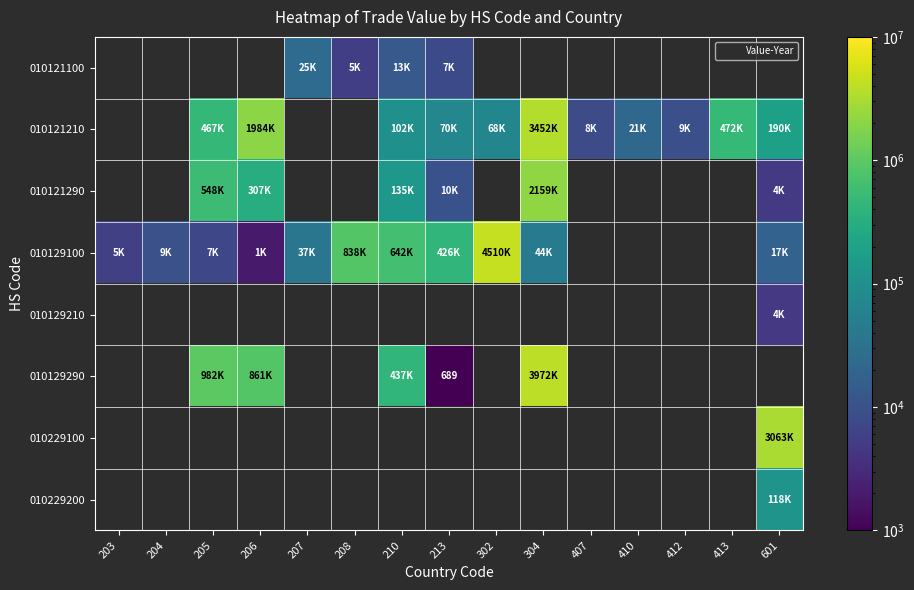

Is it true that 010129100 equals 838762.0 at 208?

True